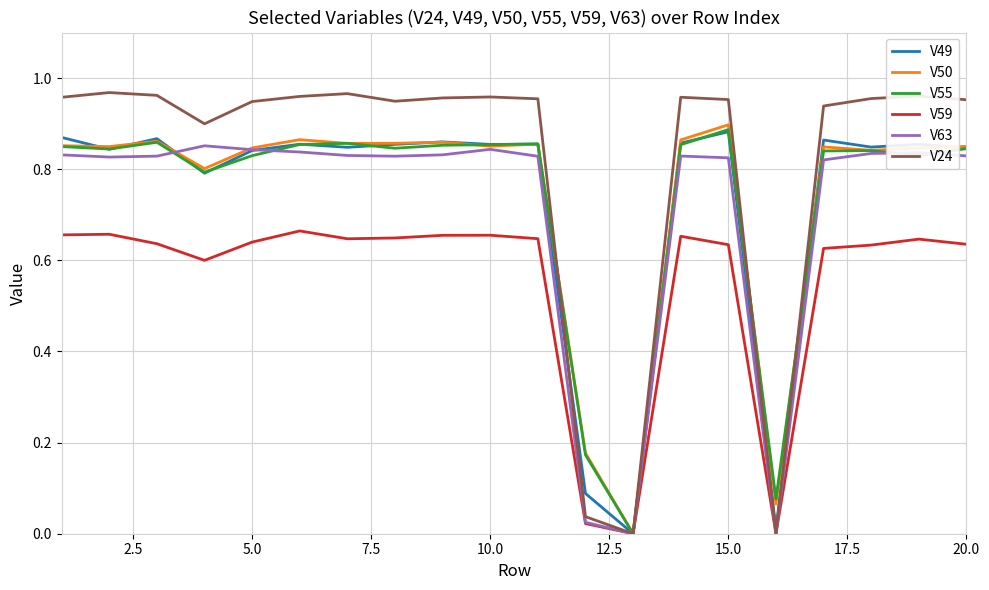

Which series has the largest range (max minus min)?

V24